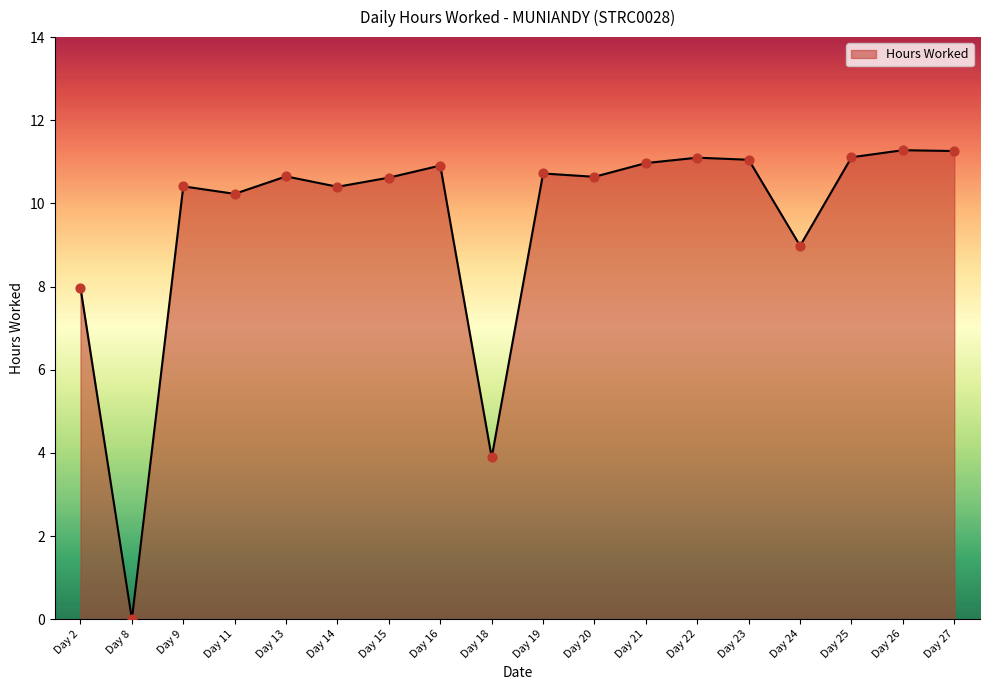

What is the change in value from Day 15 to Day 16?

+0.3